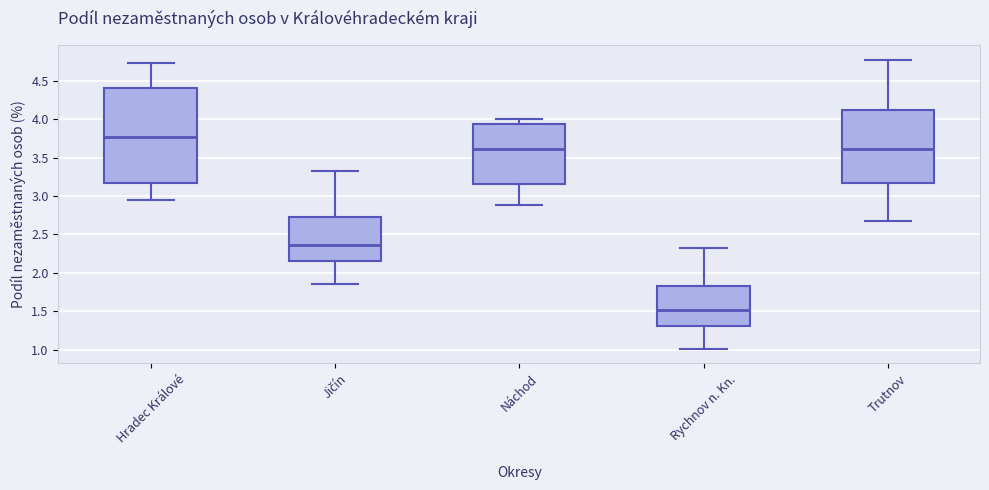

Which box has the highest median line?

Hradec Králové